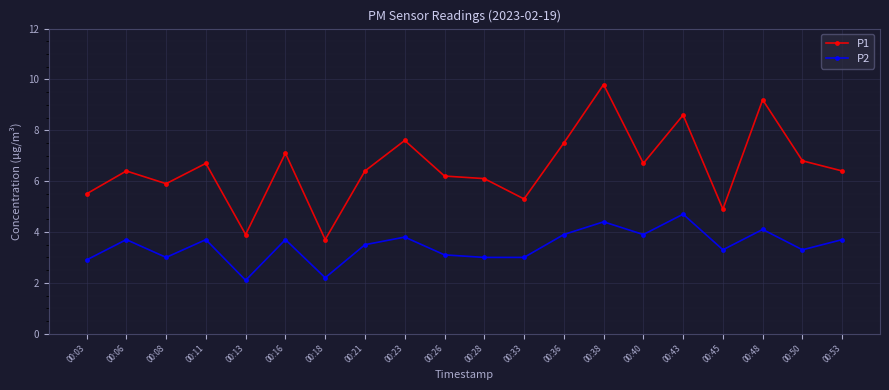

What are all the series names shown in the legend?

P1, P2